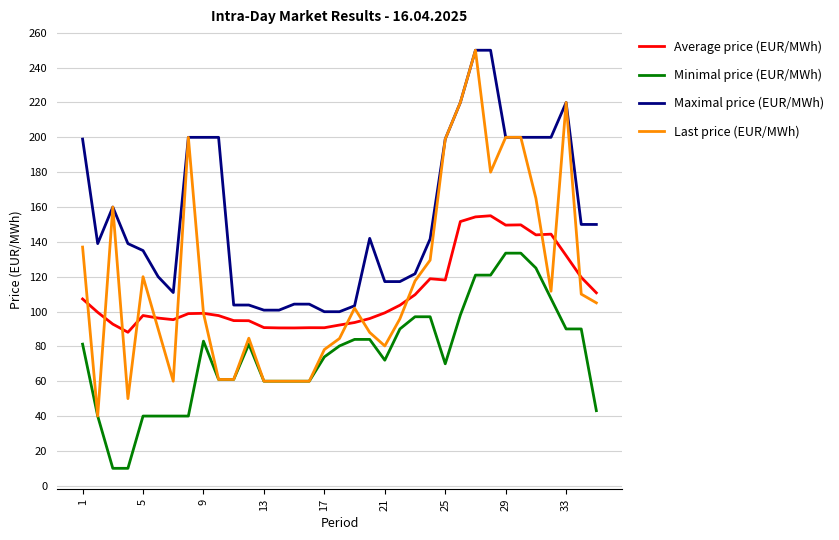

True or false: Maximal price (EUR/MWh) and Average price (EUR/MWh) intersect in this chart.

False